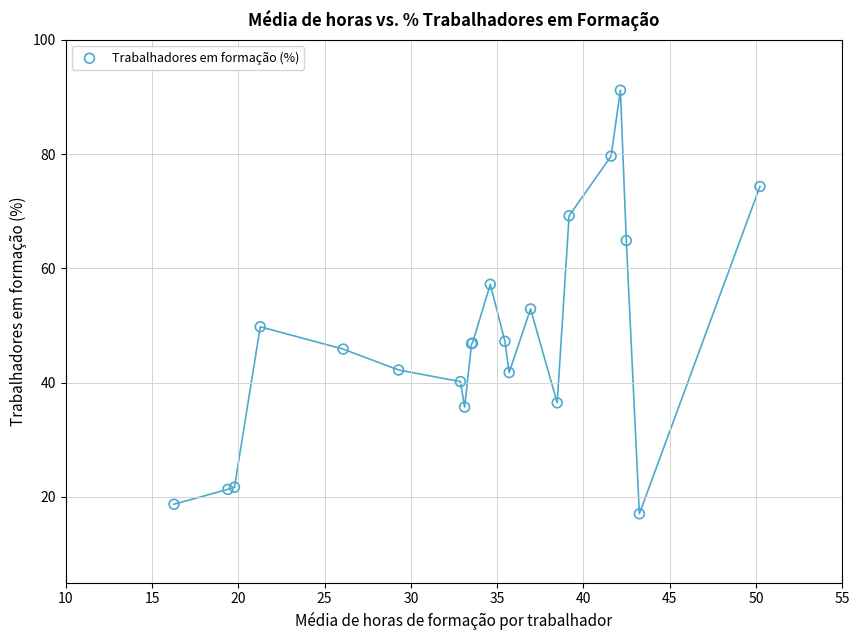

What Y value in the scatter plot is closest to 54?

52.9